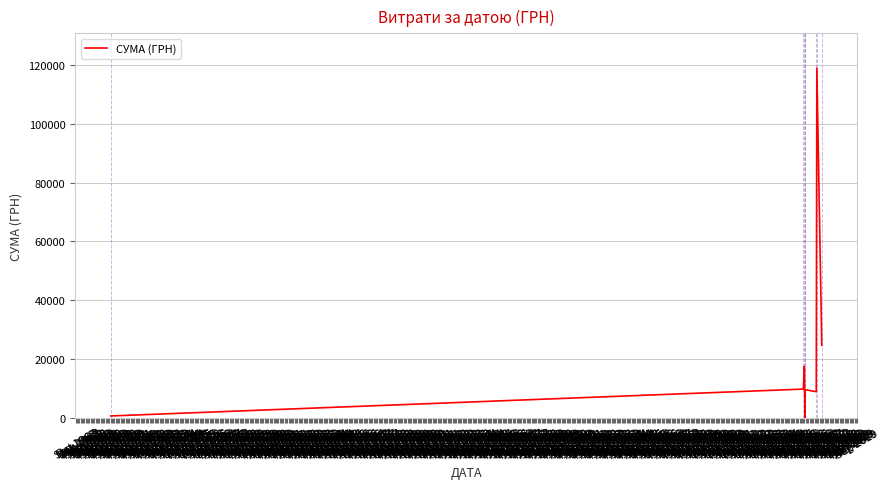

Does the chart have visible grid lines?

Yes